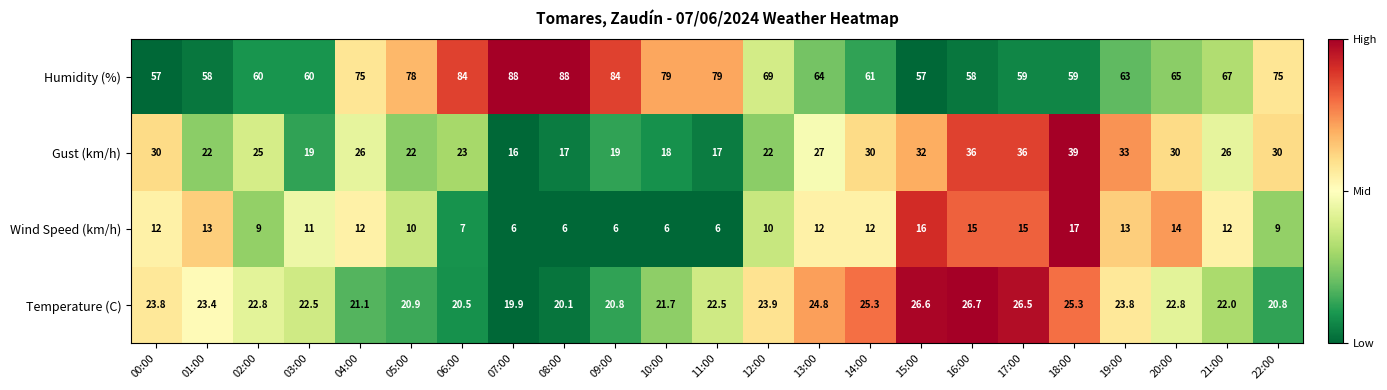

At which category is the sum across all series the highest?

18:00